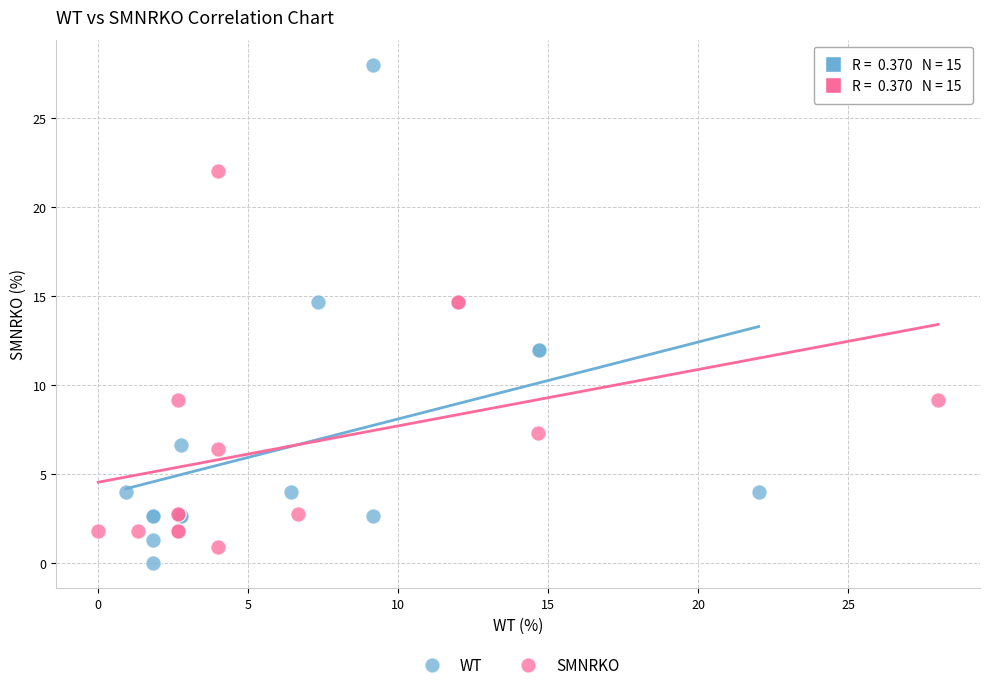

Which series has the widest spread of Y values?

WT